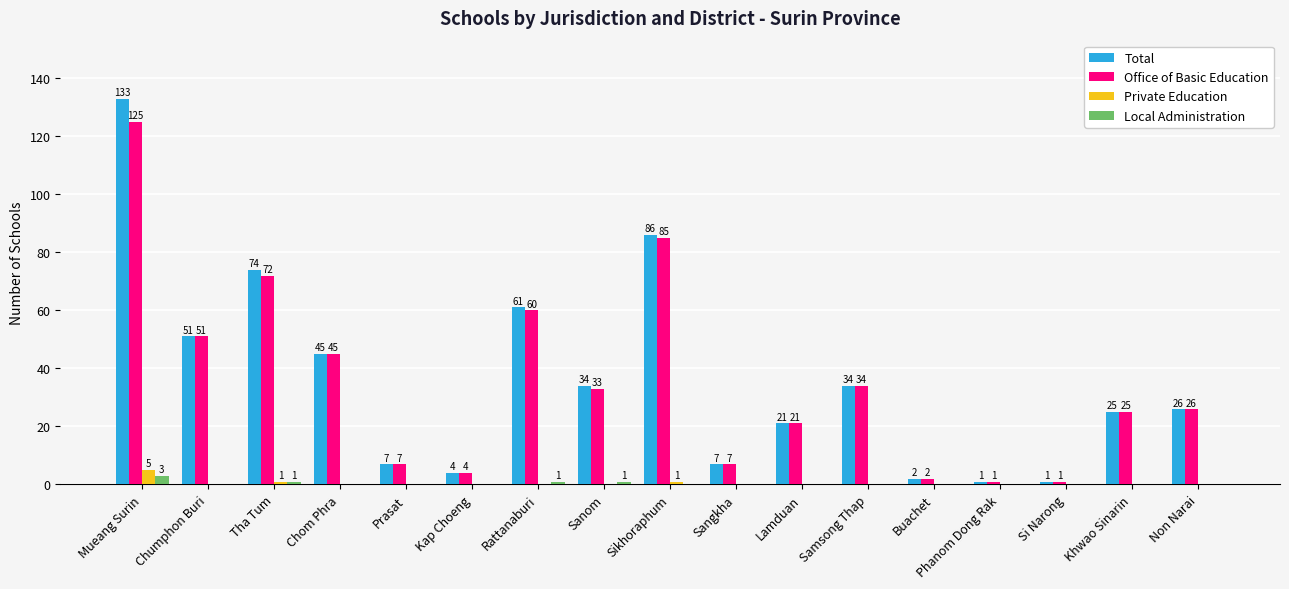

At which label is Office of Basic Education closest to 63?

Rattanaburi